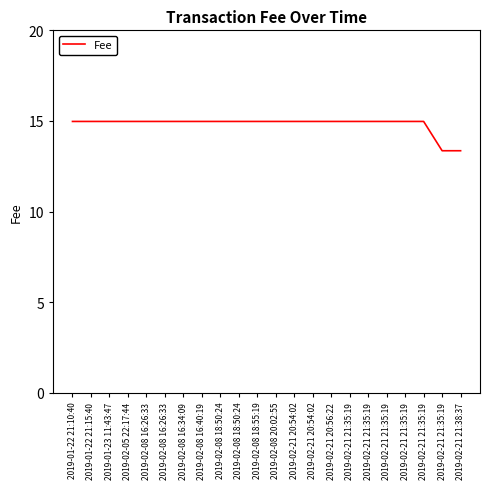

Which category has the lowest value across all series?

2019-02-21 21:35:19